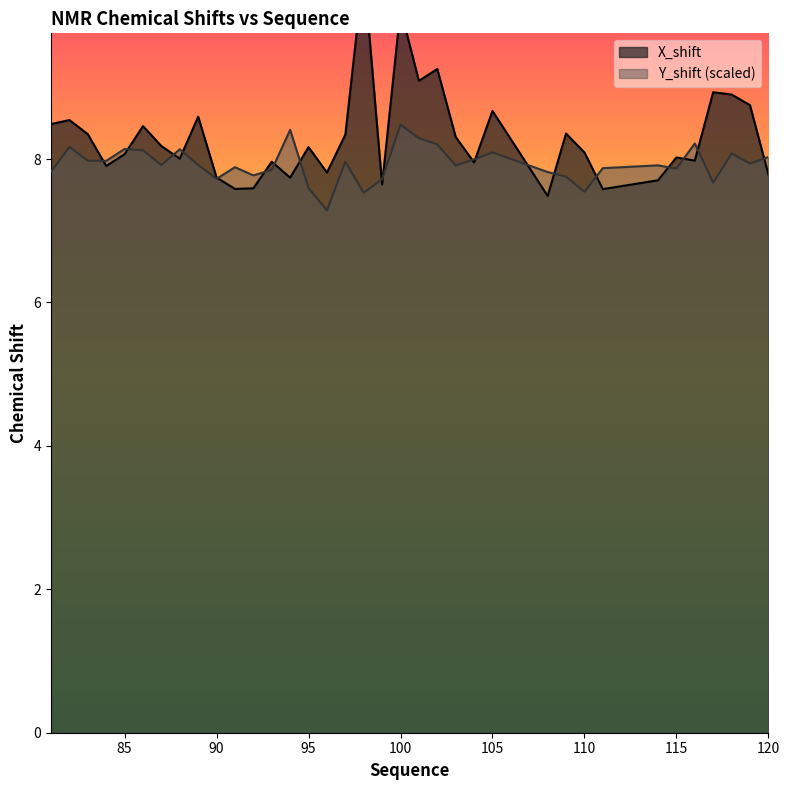

Which series has the largest range (max minus min)?

X_shift